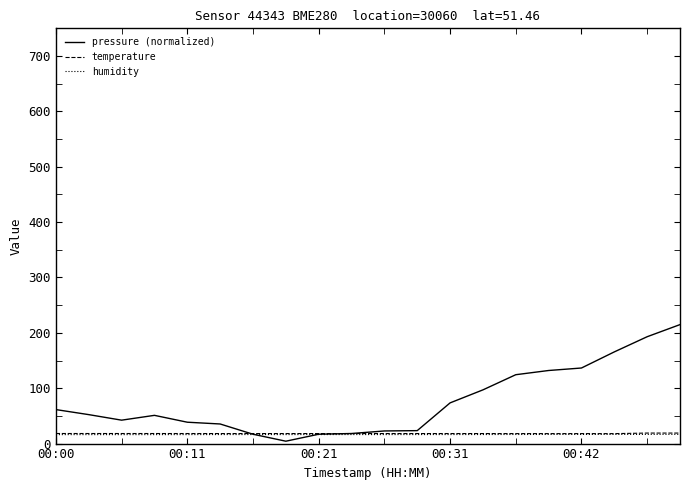

Which series has the widest spread of values?

pressure (normalized)